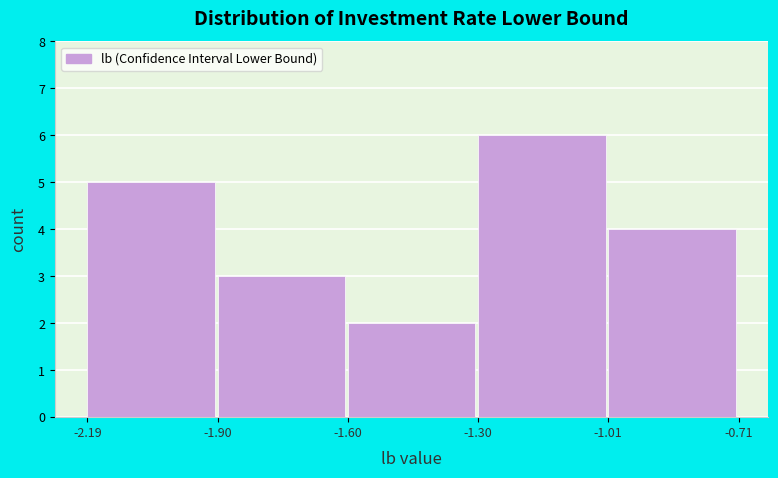

What is the height of the bar covering -2.19 to -1.90 on the x-axis? The values are not printed on the chart, so give them approximately, as read against the axis.

5